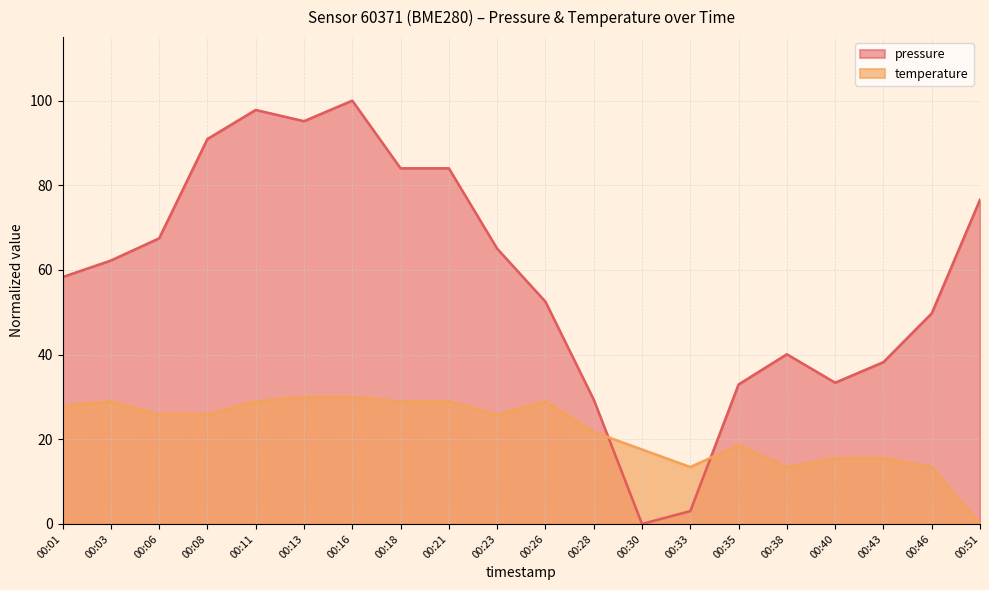

True or false: pressure and temperature intersect in this chart.

True